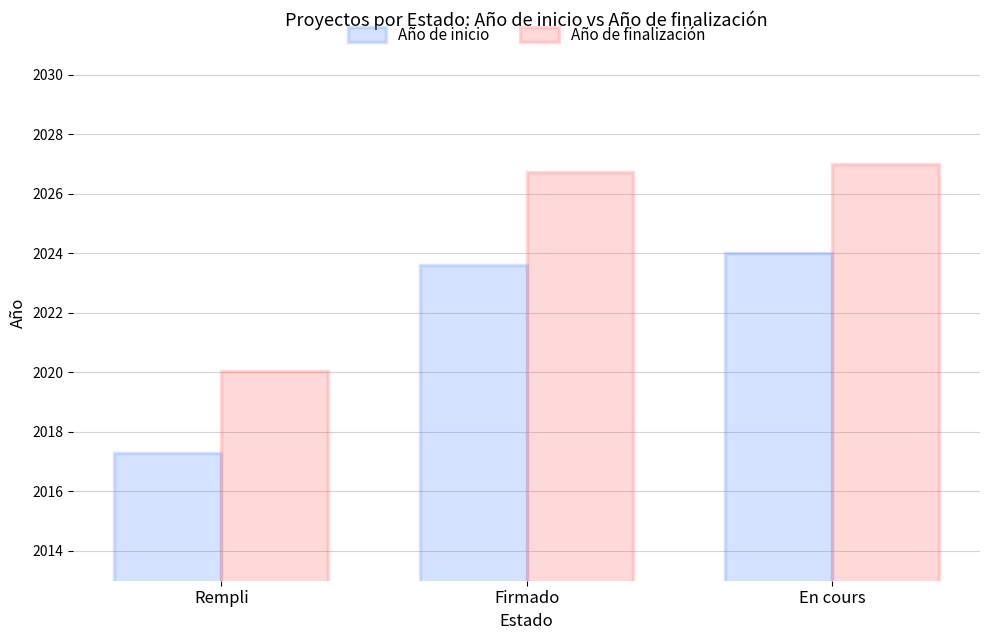

Is the value of Año de finalización at Firmado greater than the value of Año de inicio at En cours?

Yes